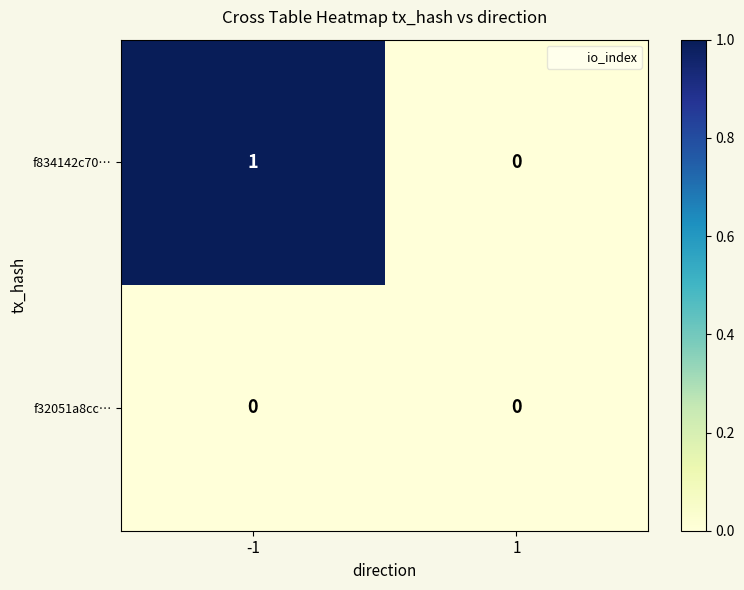

Reading right to left, extract all data points from this chart.

f834142c70…: 0	1
f32051a8cc…: 0	0